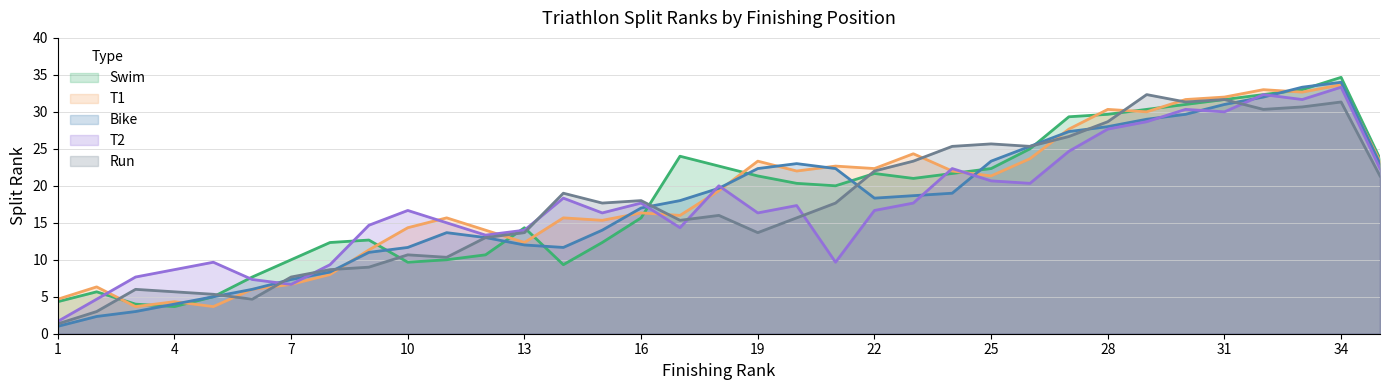

The Run series shows 7 at 19. True or false?

False